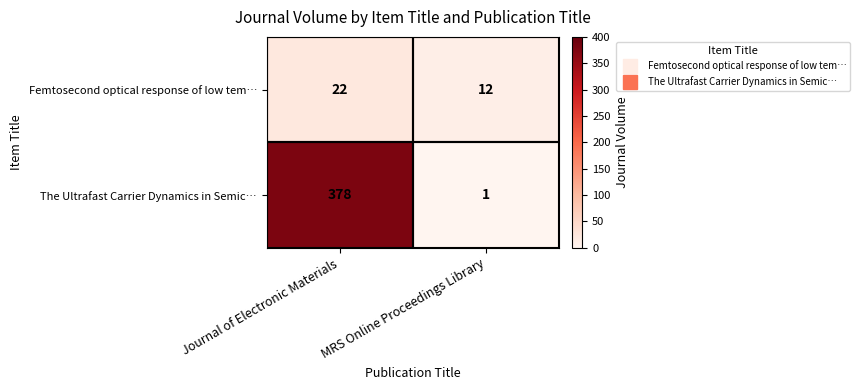

At MRS Online Proceedings Library, list the series in order from largest to smallest.

Femtosecond optical response of low tem…, The Ultrafast Carrier Dynamics in Semic…